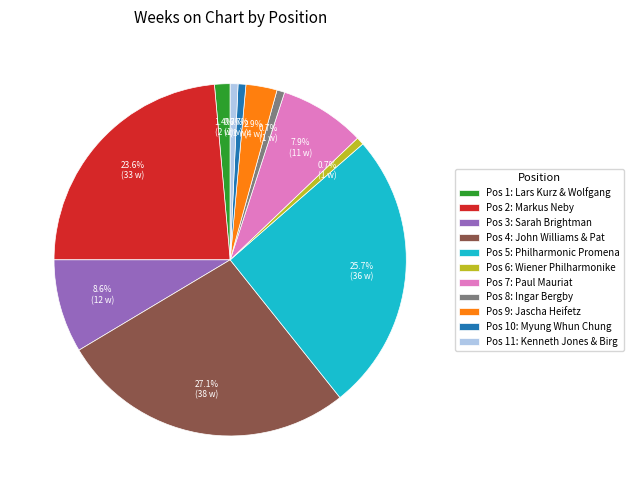

What is the largest slice in the pie chart?

Pos 4: John Williams & Pat